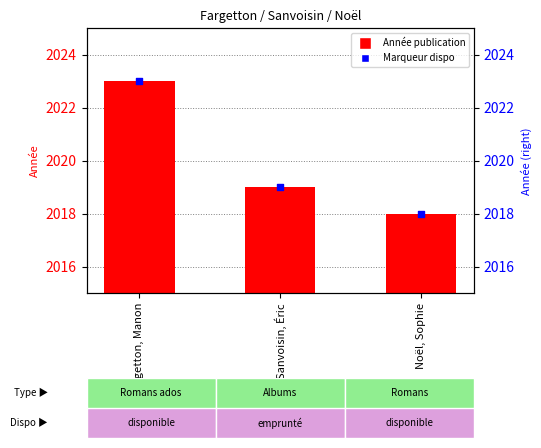

Which series reaches the maximum Y coordinate?

Année